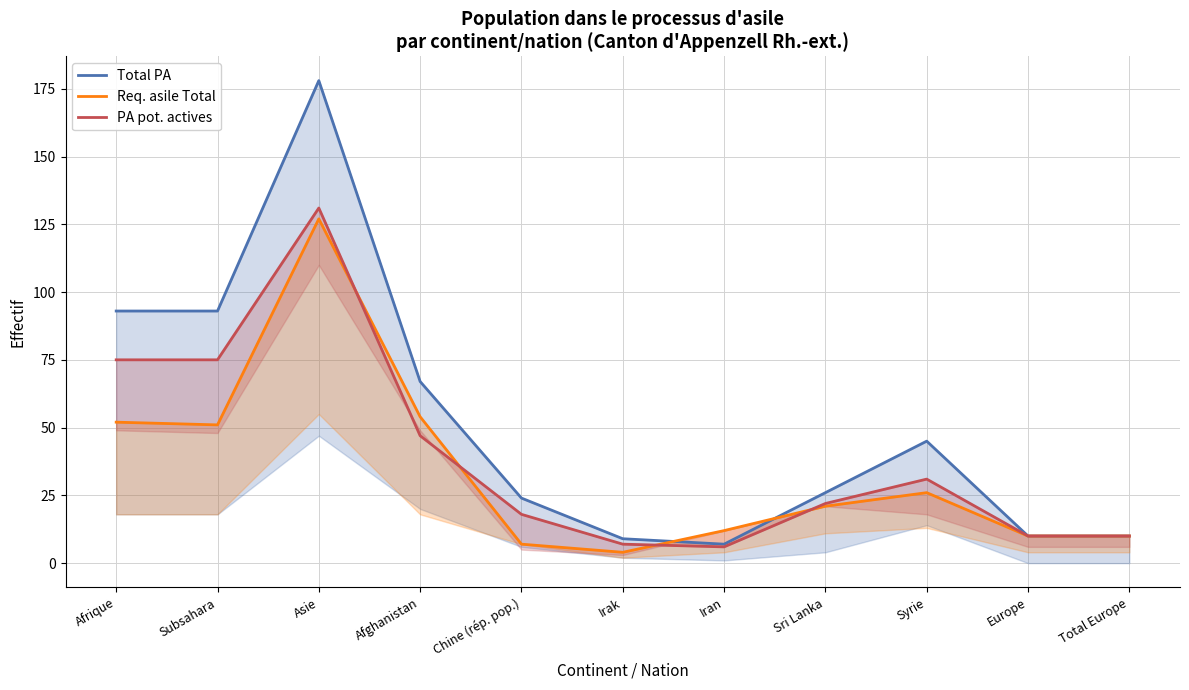

How many lines are shown in the chart?

3